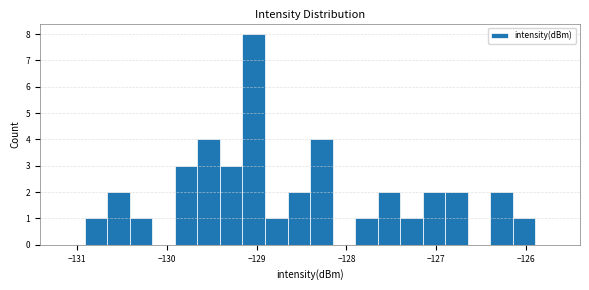

Around what value on the x-axis is the tallest bar? Give the approximate position of its centre, as read against the axis.

-129.0